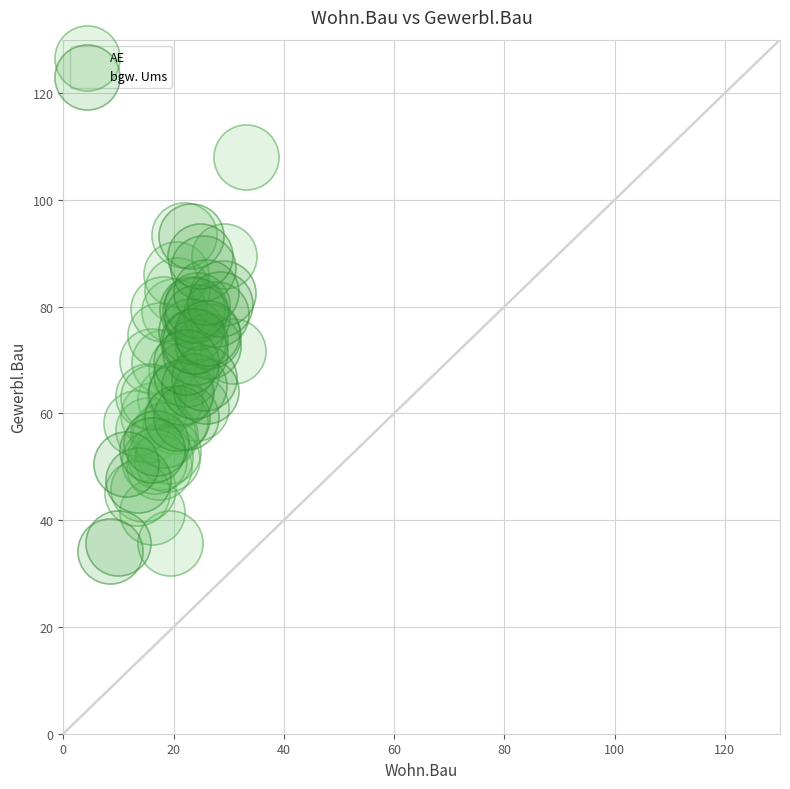

What are all the series names shown in the legend?

AE, bgw. Ums